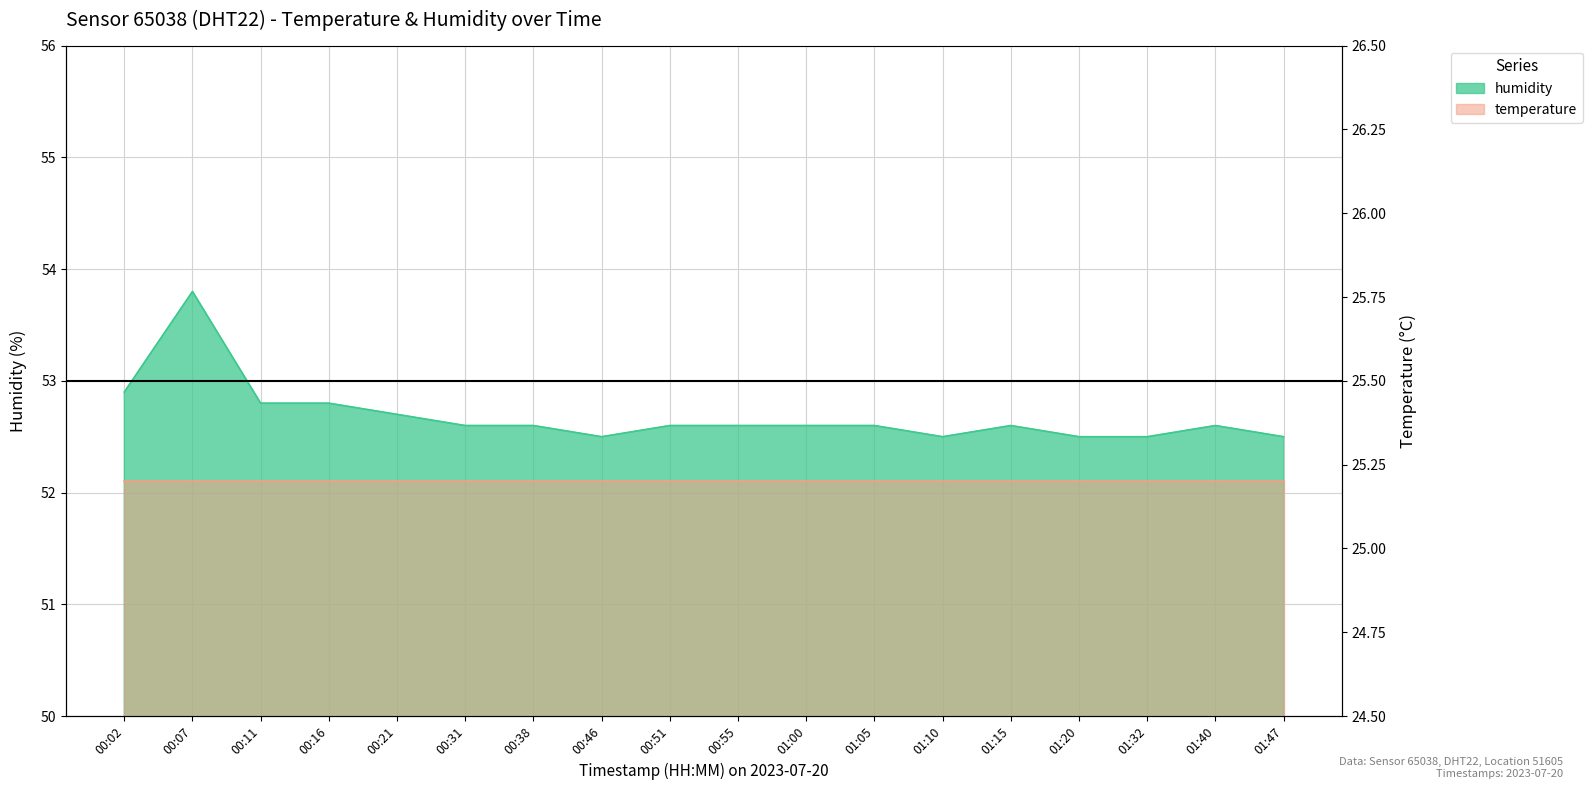

What is the sum of the values at 01:05 and 00:46?

105.1